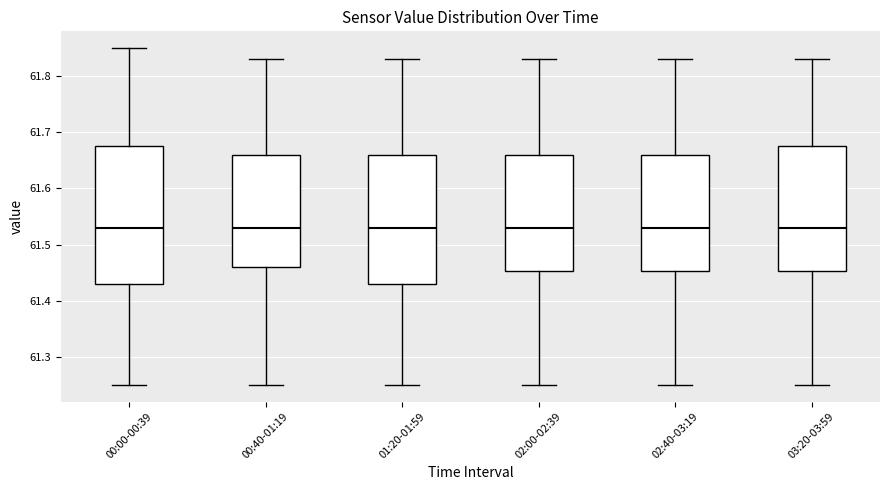

Reading left to right, transcribe this box plot: for each box, give where its median line is, the range the box spans, and where its two whiskers end, as read against the y-axis. The values are not printed on the chart, so give them approximately, as read against the axis.

00:00-00:39: median 61.53, box 61.43 to 61.68, whiskers 61.25 to 61.85
00:40-01:19: median 61.53, box 61.46 to 61.66, whiskers 61.25 to 61.83
01:20-01:59: median 61.53, box 61.43 to 61.66, whiskers 61.25 to 61.83
02:00-02:39: median 61.53, box 61.45 to 61.66, whiskers 61.25 to 61.83
02:40-03:19: median 61.53, box 61.45 to 61.66, whiskers 61.25 to 61.83
03:20-03:59: median 61.53, box 61.45 to 61.68, whiskers 61.25 to 61.83